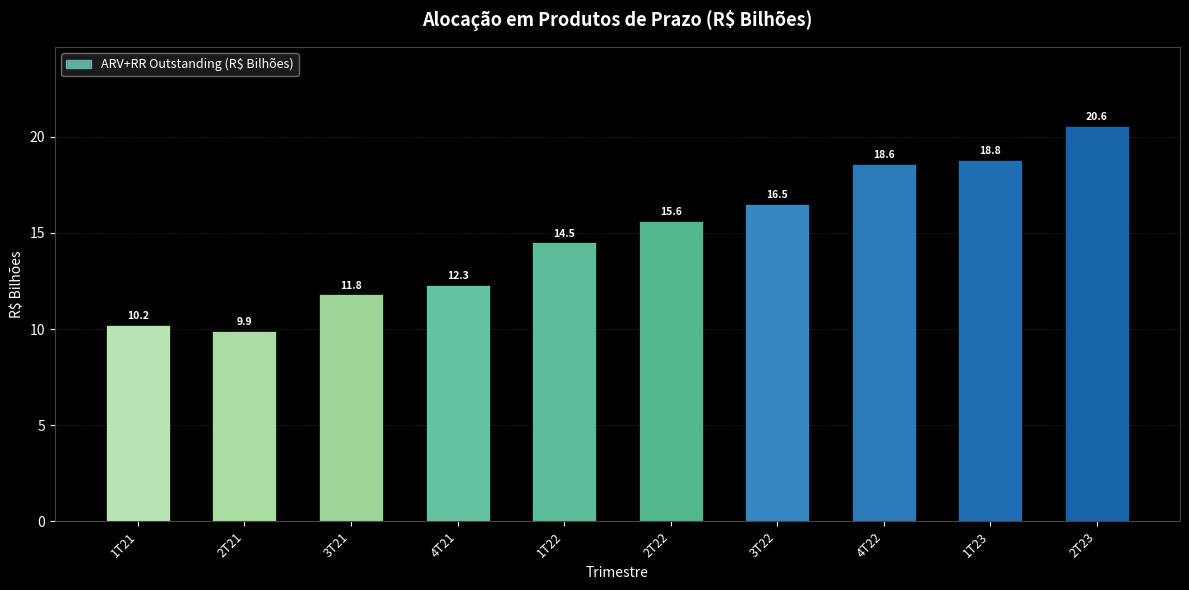

At which category is the sum across all series the highest?

2T23